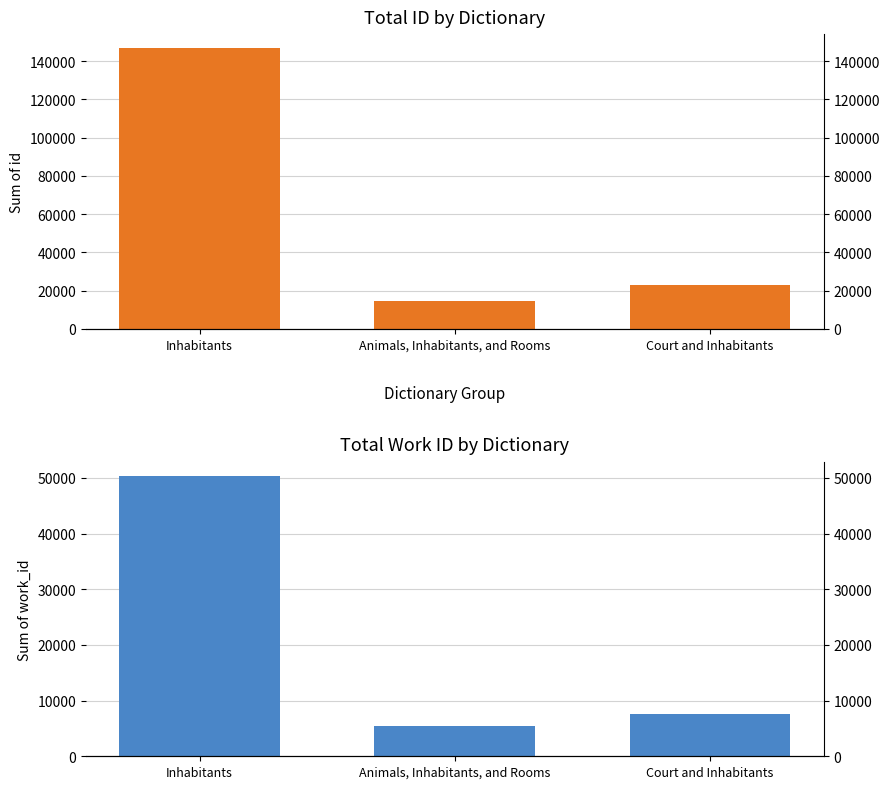

At which category is the sum across all series the highest?

Inhabitants